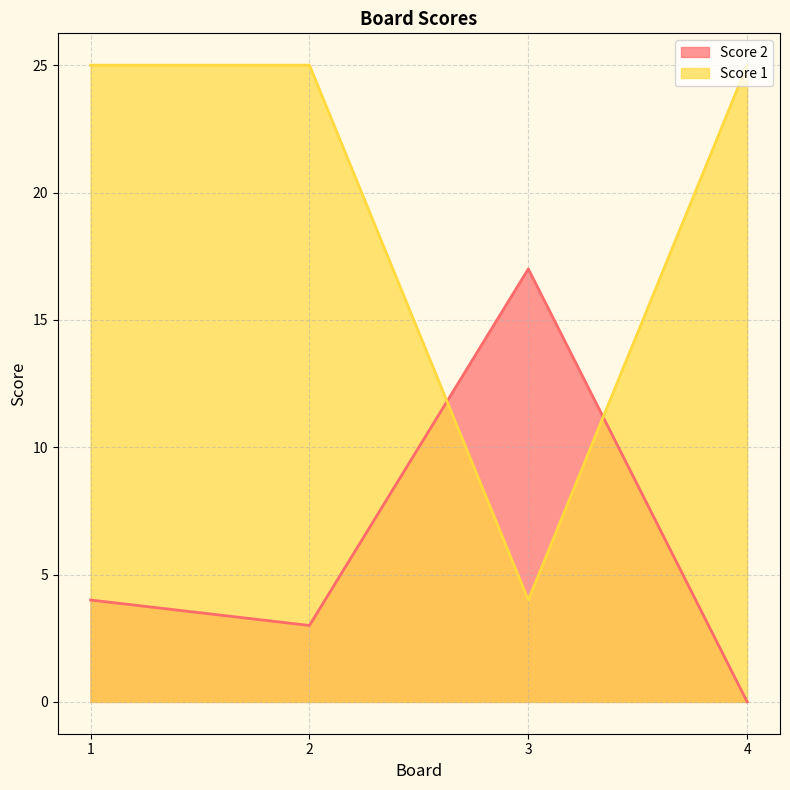

Reading left to right, what are all the values shown in this chart?

Score 2: 1=4	2=3	3=17	4=0
Score 1: 1=25	2=25	3=4	4=25